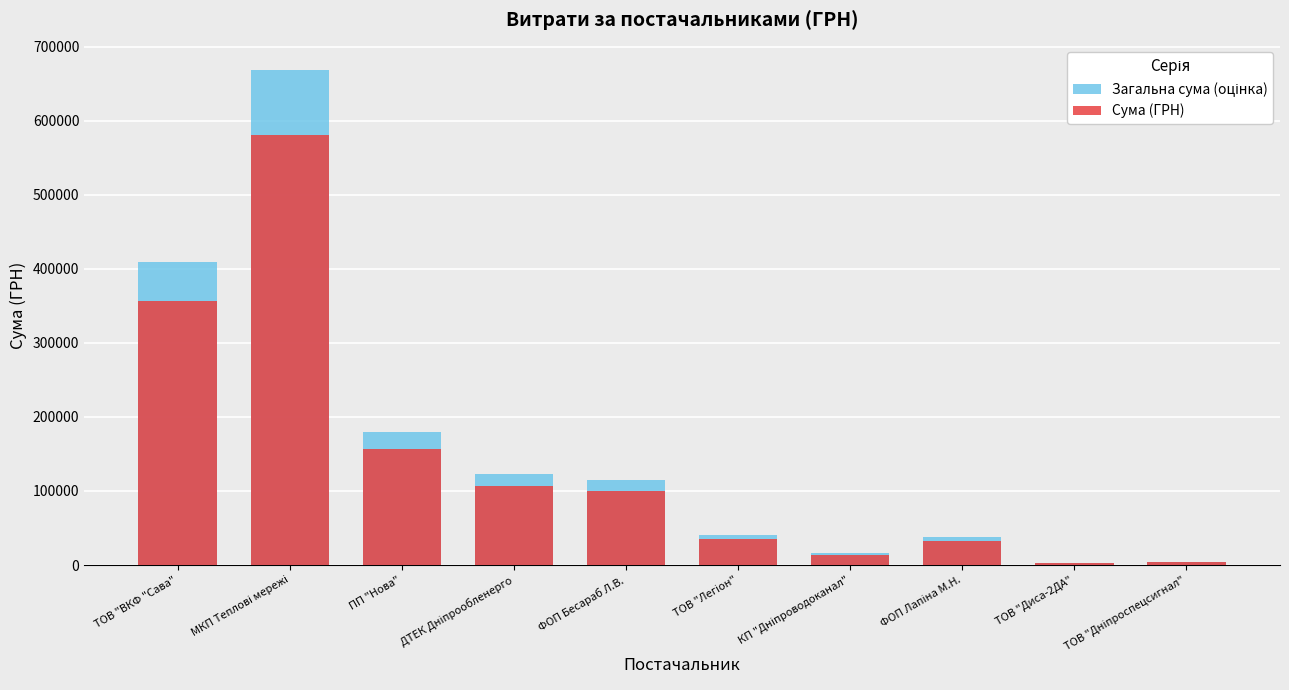

Which category has the lowest value in the Сума (ГРН) series?

ТОВ "Диса-2ДА"